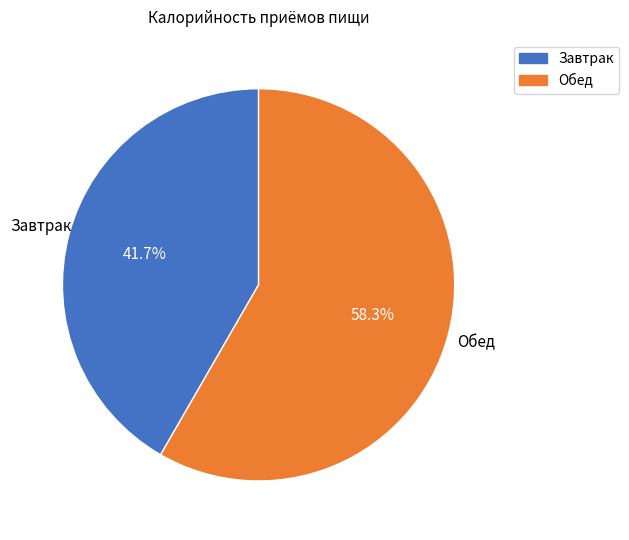

Does any single category account for the majority?

Yes